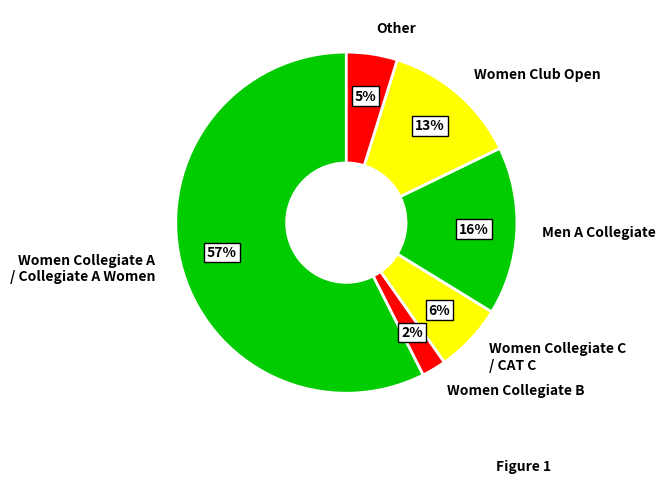

Is it true that Other is 16% of the pie?

False